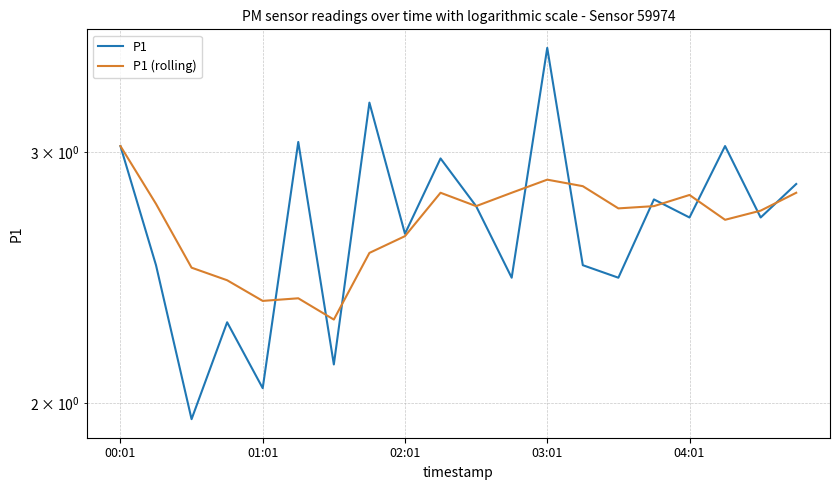

Is it true that P1 equals 2.5 at 14?

True